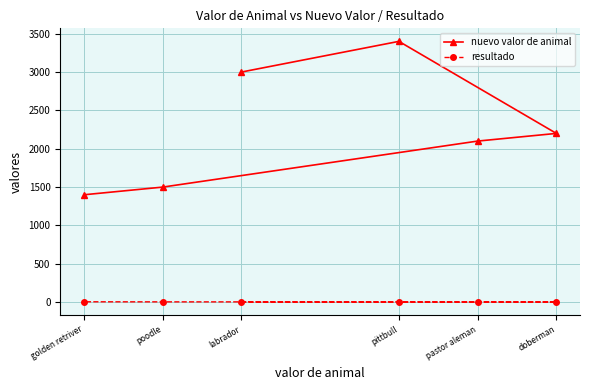

Is this an area chart (filled region under the line)?

No